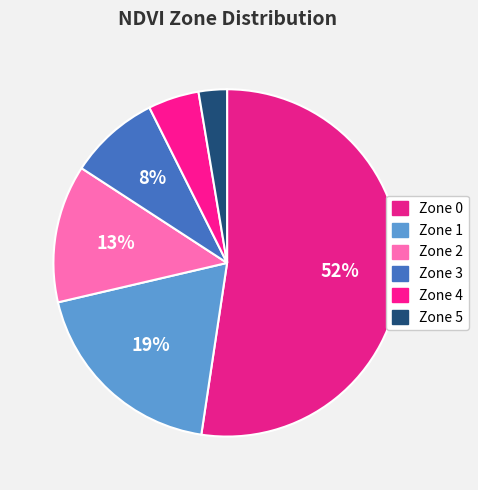

To the nearest percent, what is the difference between the Zone 5 and Zone 1 slice percentages?

16%